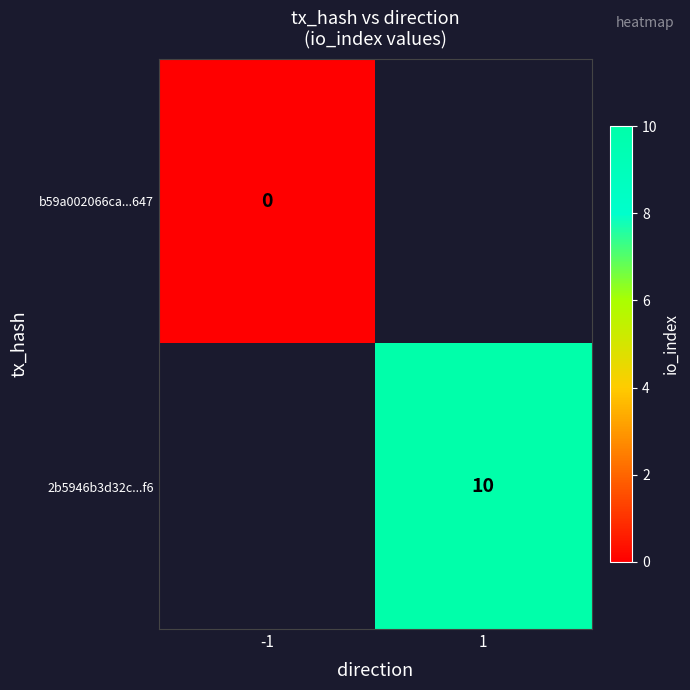

Between 1 and -1, which is larger?

-1